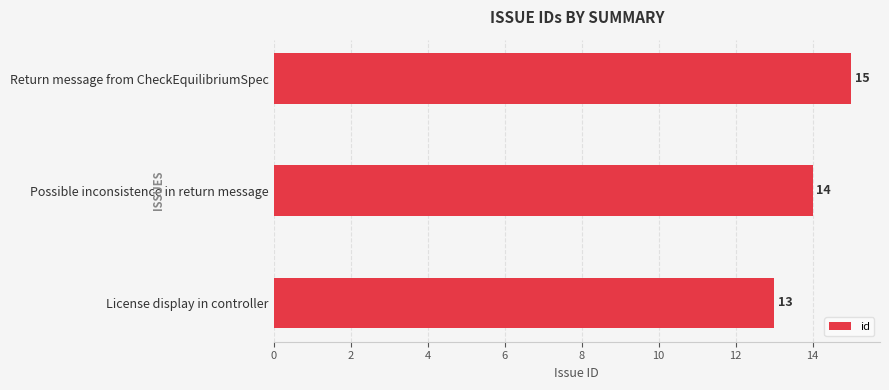

The value at Return message from CheckEquilibriumSpec is 4. True or false?

False